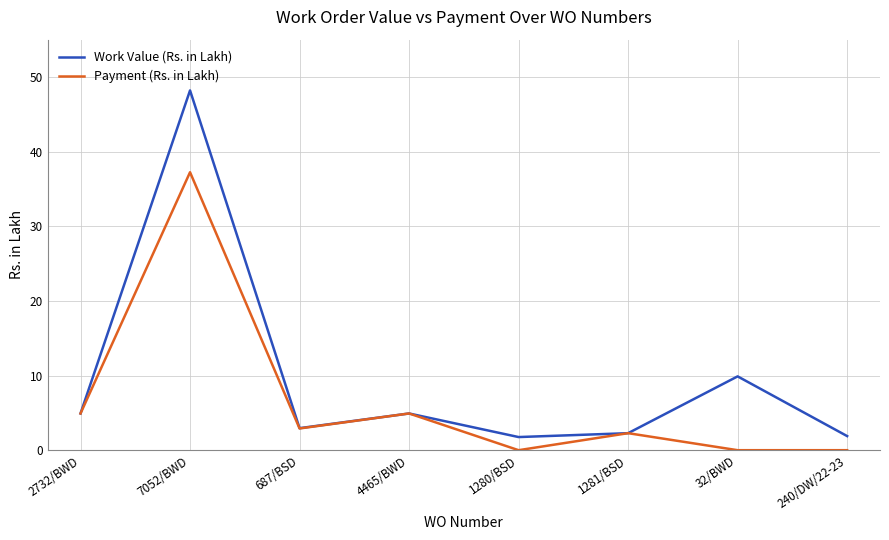

How many lines are shown in the chart?

2